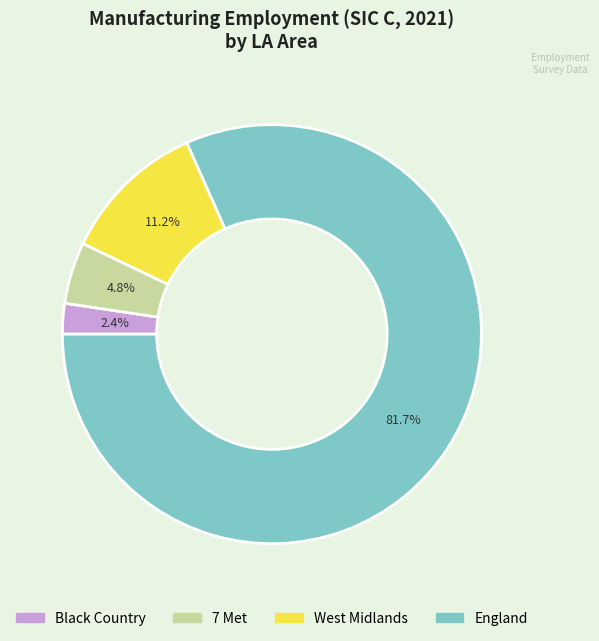

Is there any slice that represents more than half of the pie?

Yes